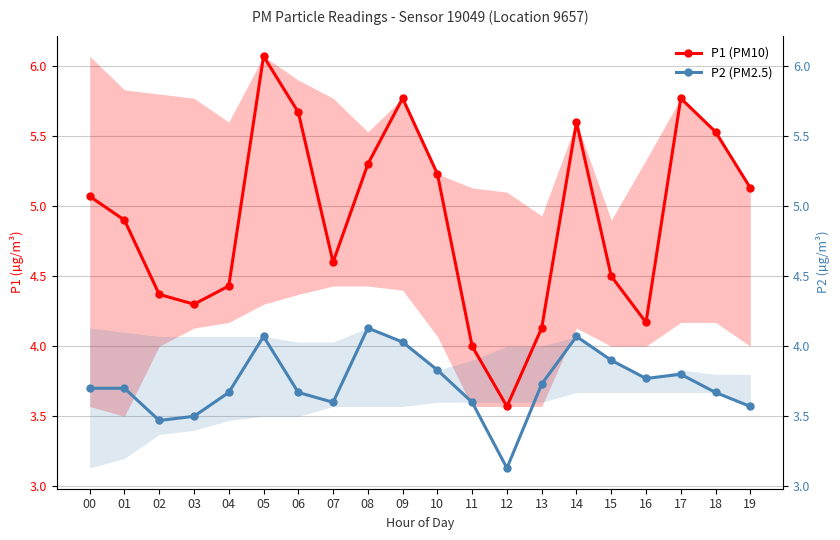

The P1 (PM10) series shows 4.0 at 11. True or false?

True